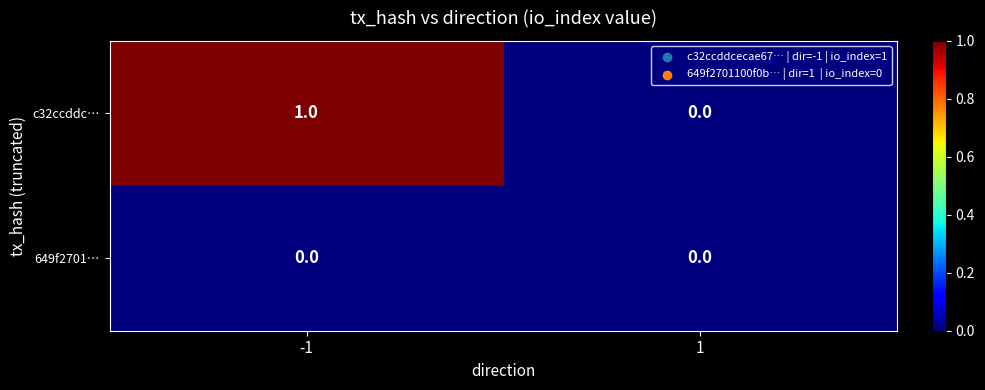

Which series has the largest range (max minus min)?

c32ccddc…